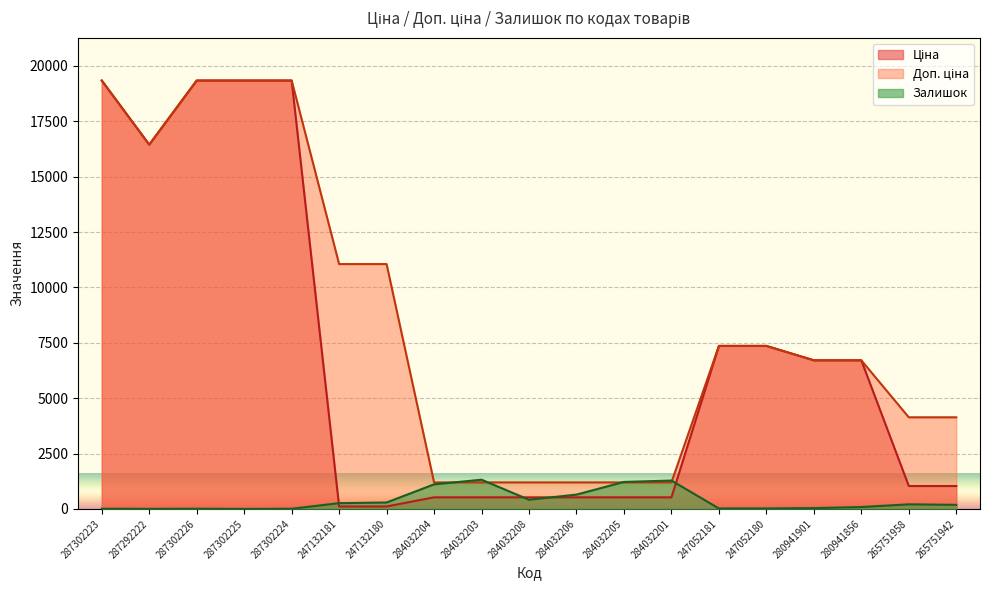

What is the greatest value displayed?

19343.1